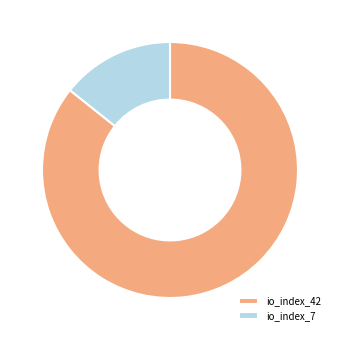

Is the sum of io_index_42 and io_index_7 greater than half?

Yes